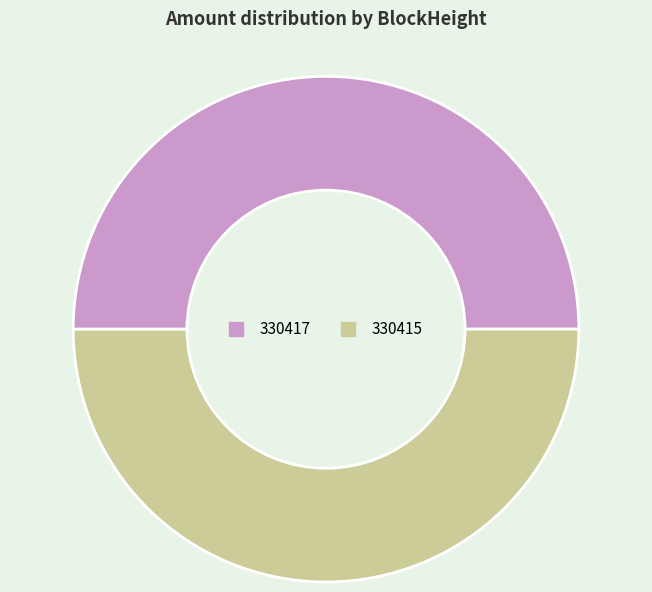

How many slices are in this pie chart?

2